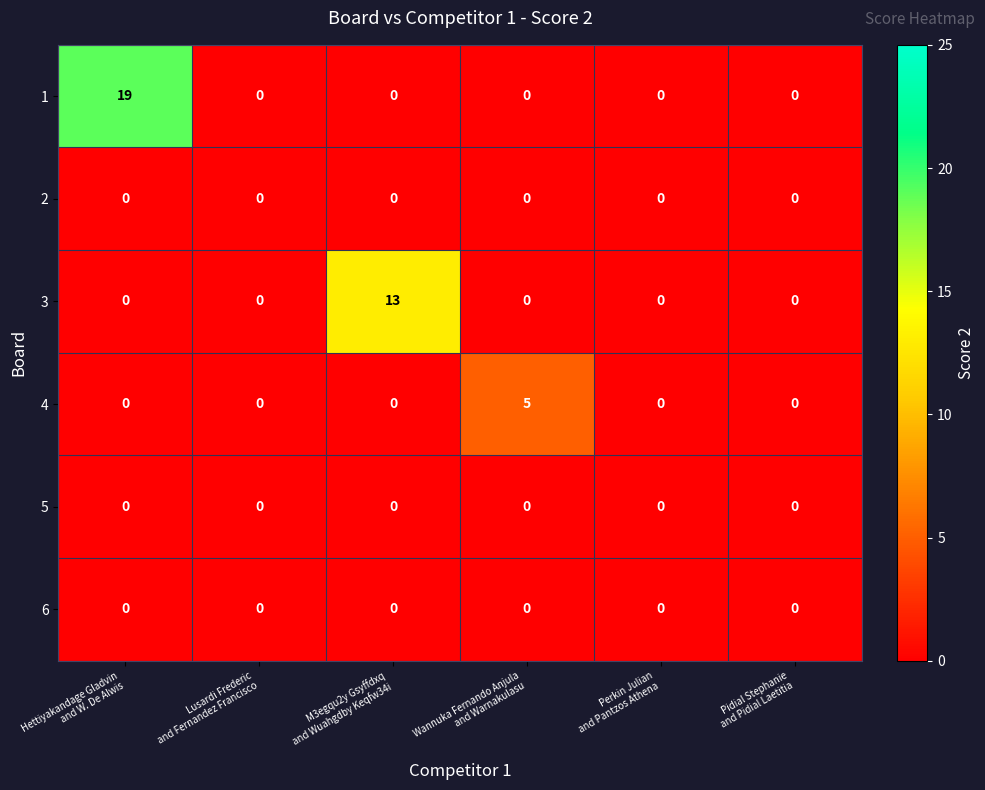

What is the difference between the maximum and minimum values in the 4 series?

5